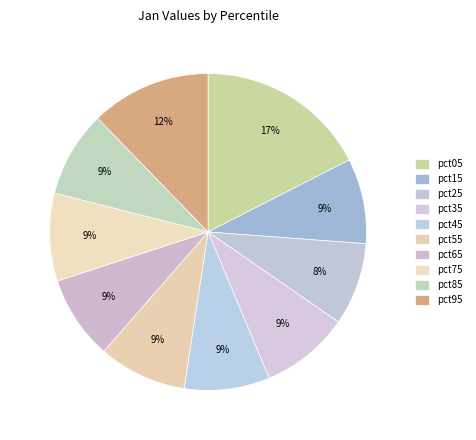

What is the change in value from pct05 to pct45?

-0.1